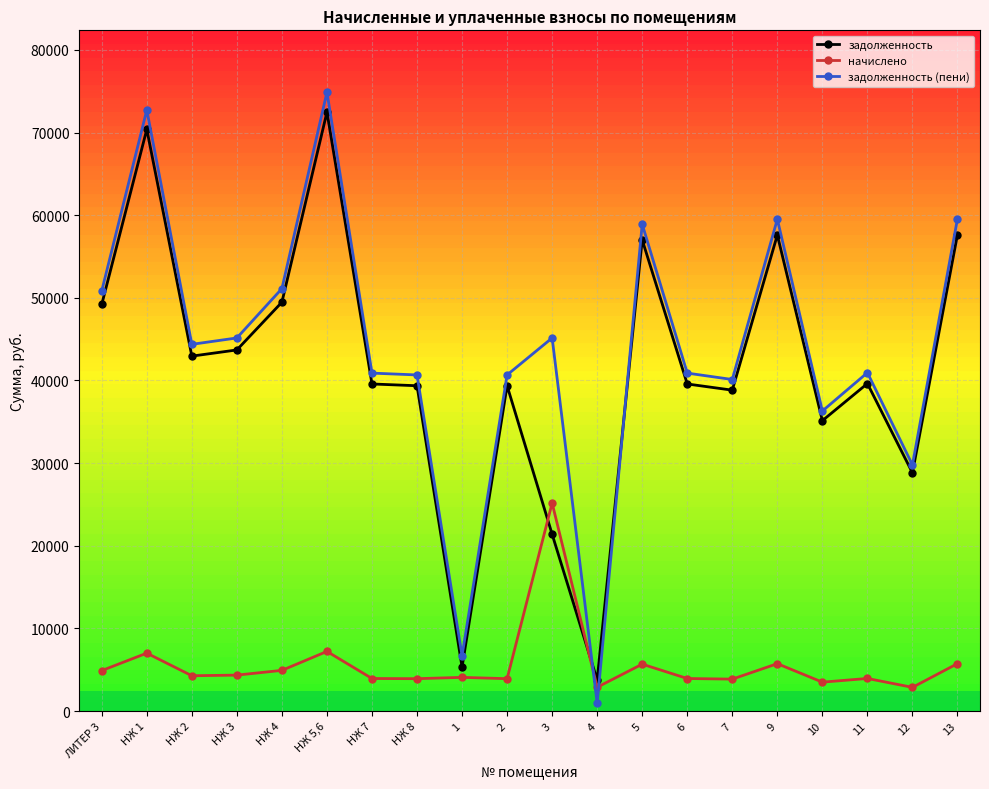

What is the maximum value for задолженность (пени)?

74877.4